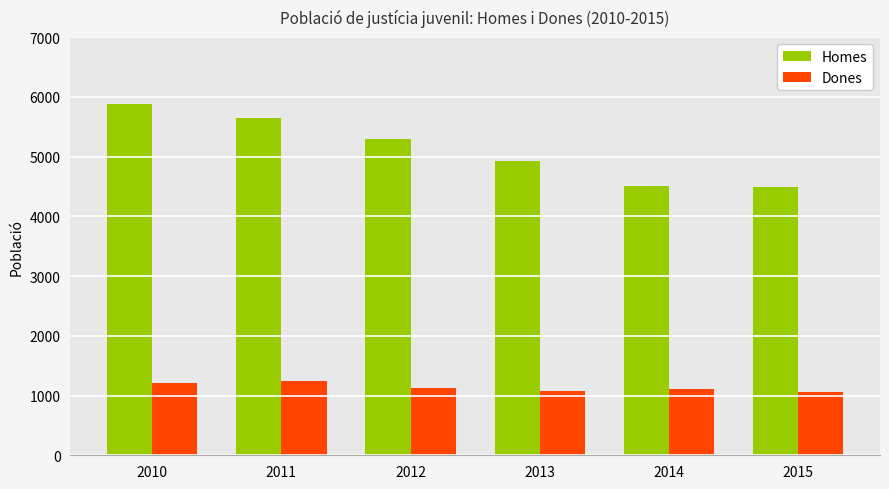

What is the sum of all Dones values?

6845